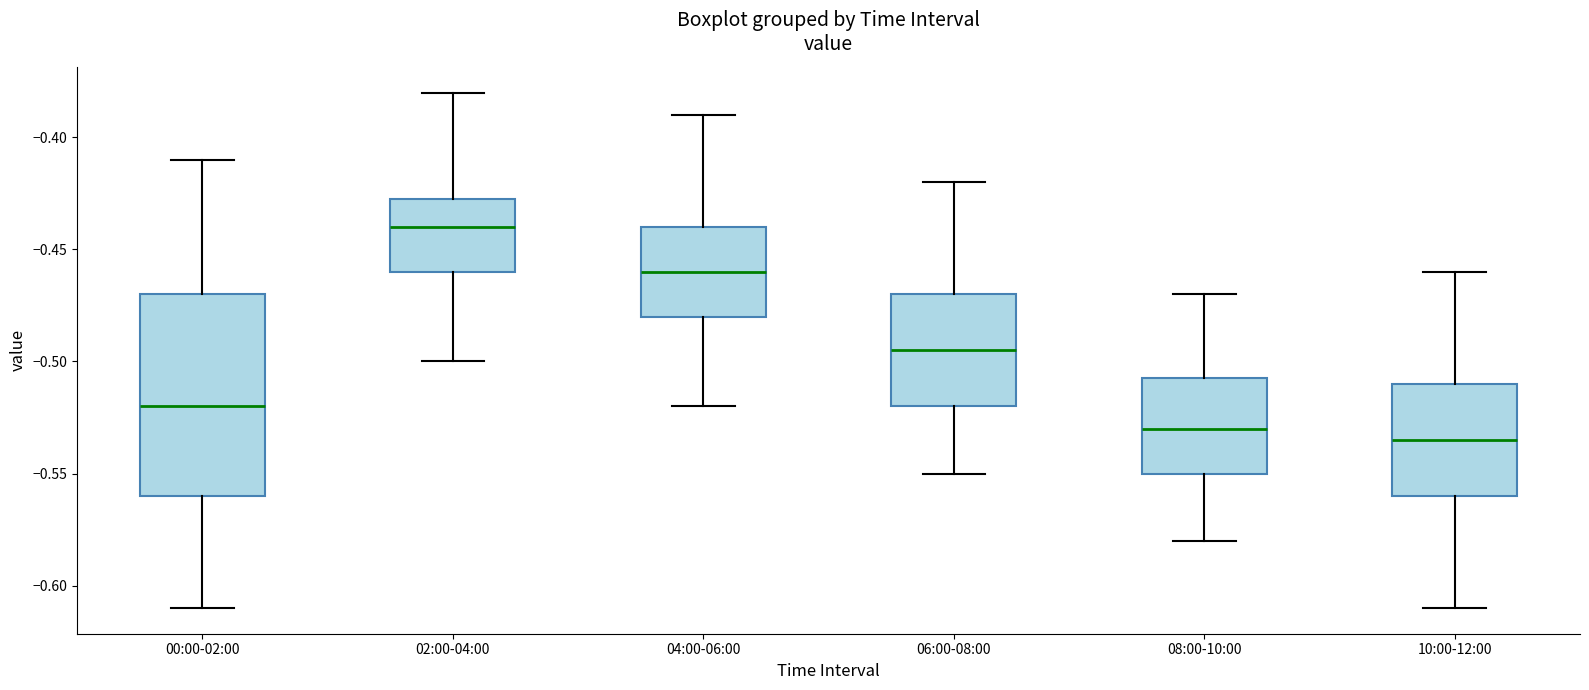

Where is the lower edge of the box for 00:00-02:00 on the y-axis? The values are not printed on the chart, so give them approximately, as read against the axis.

-0.560